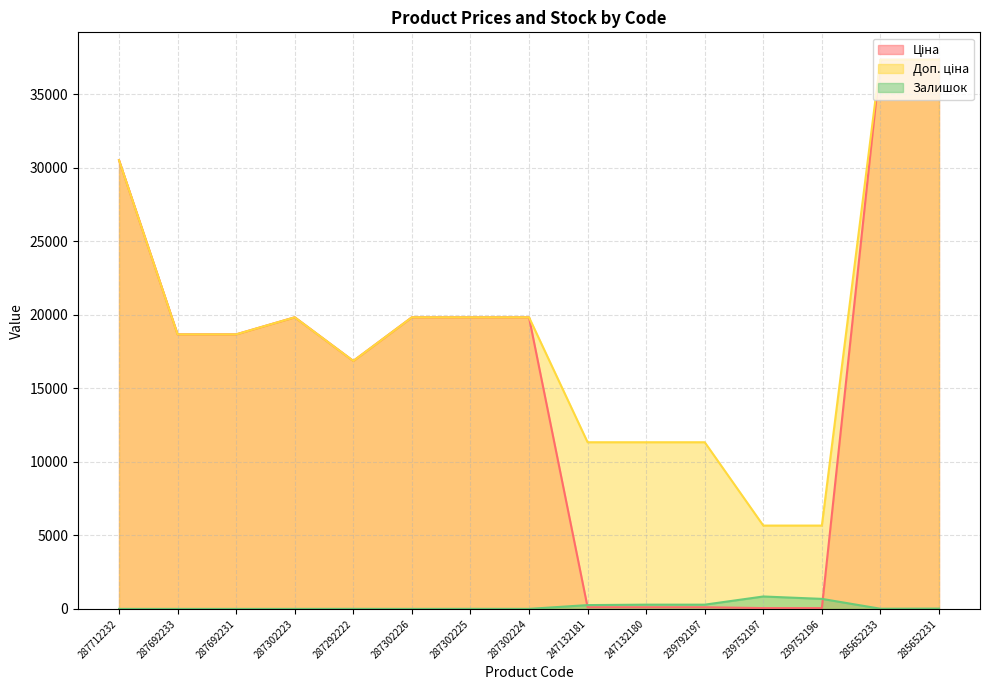

Where does the Залишок series first go above 5?

247132181